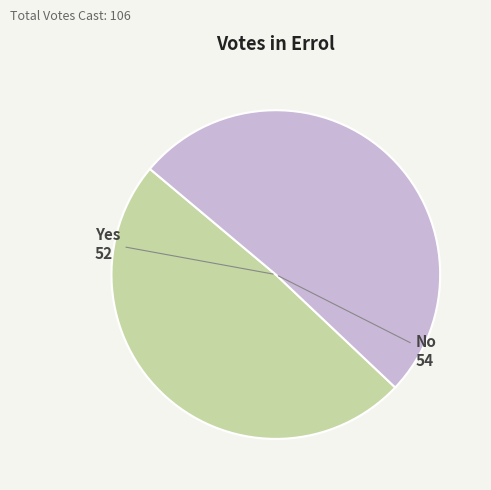

How many slices are in this pie chart?

2